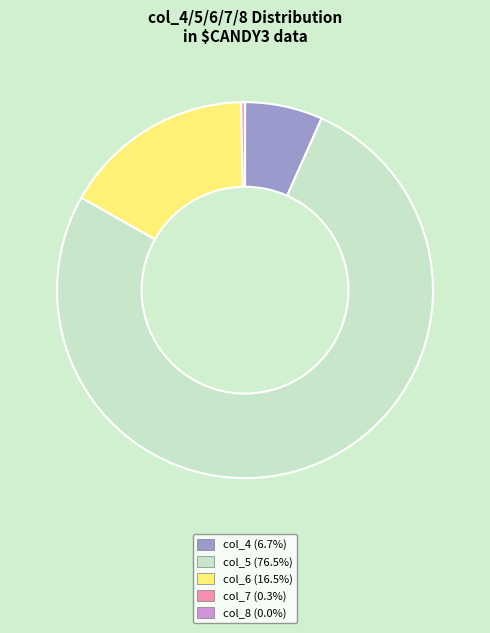

Is there a majority slice in this chart?

Yes